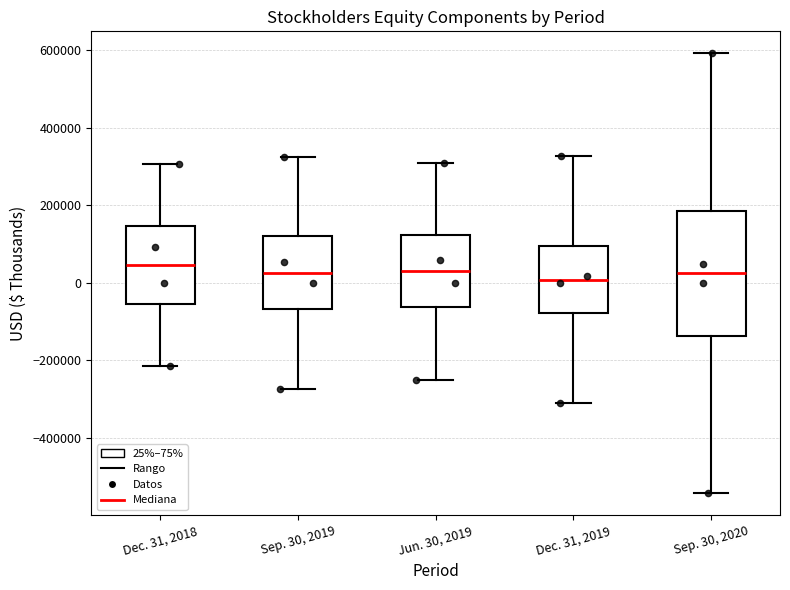

Which box is the tallest, from its lower edge to its upper edge?

Sep. 30, 2020